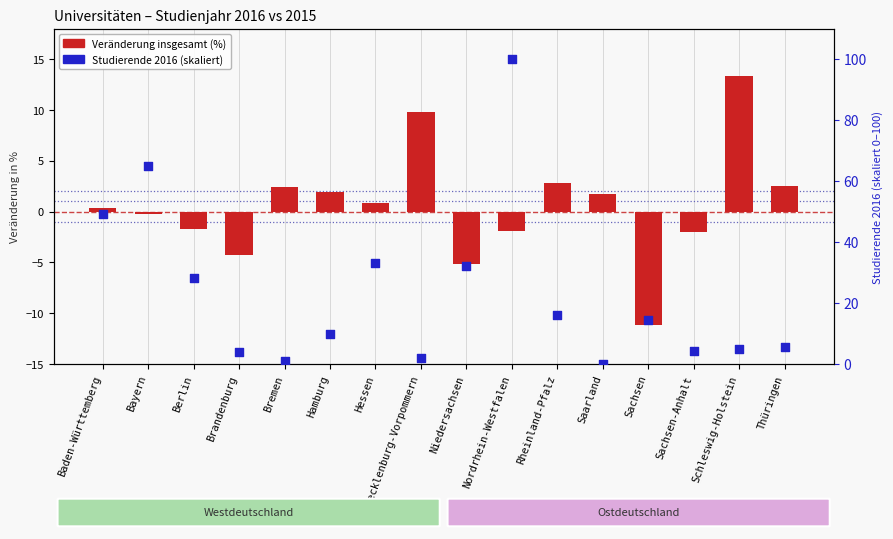

At which category is the sum across all series the highest?

Nordrhein-Westfalen